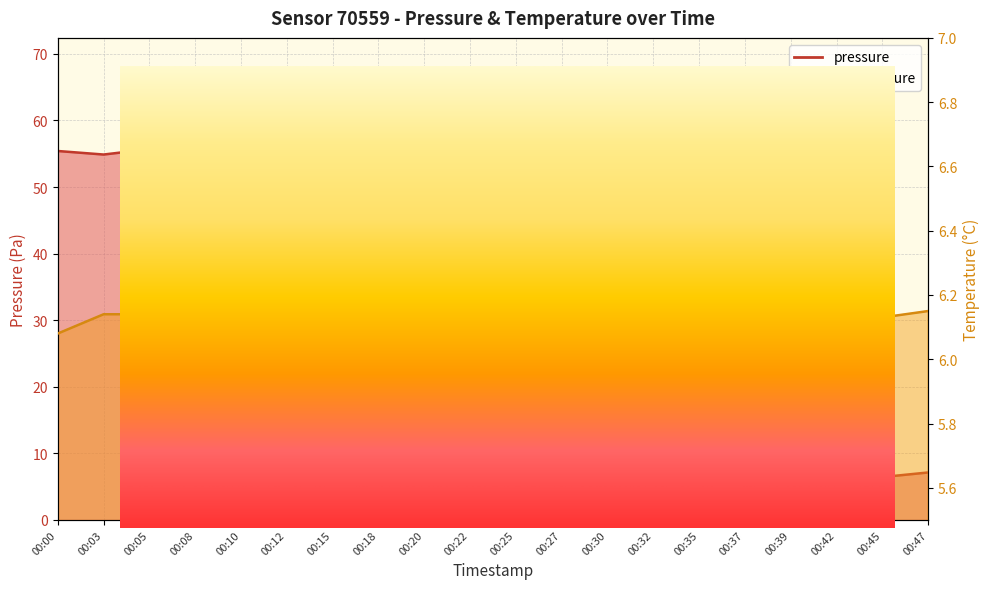

Which has a higher value, 00:18 or 00:00?

00:00